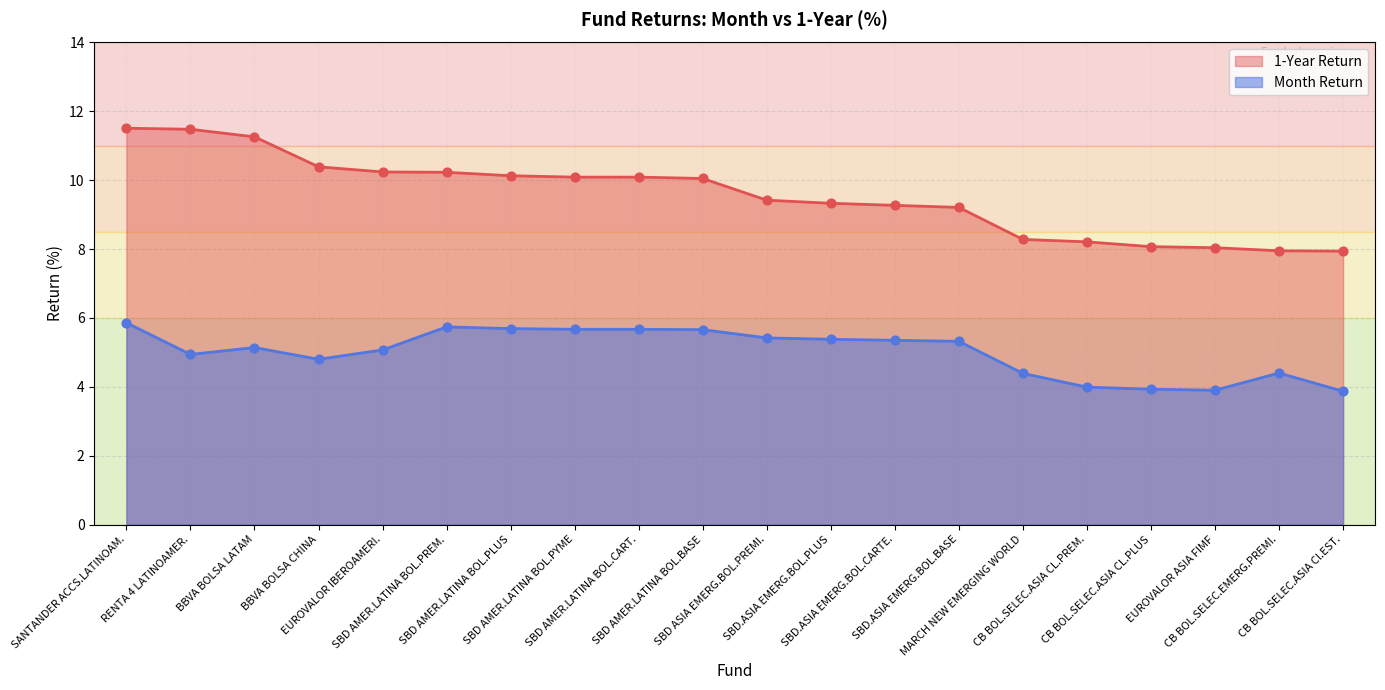

Which series has the widest spread of Y values?

1-Year Return